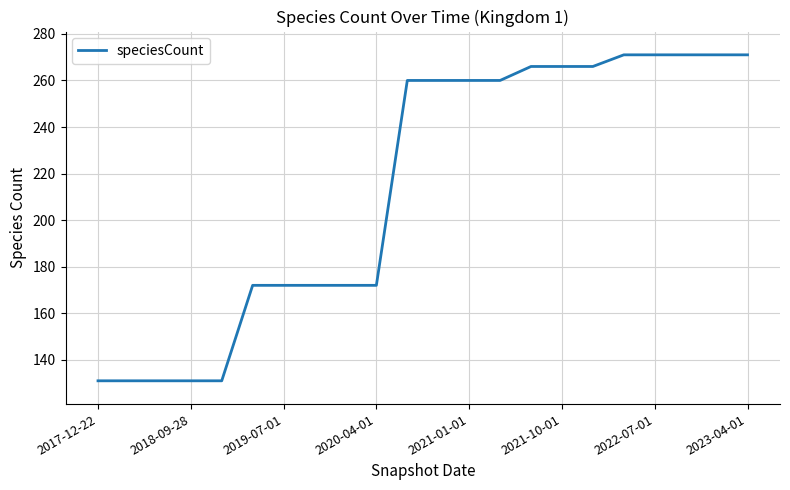

What is the difference between the maximum and minimum values?

140